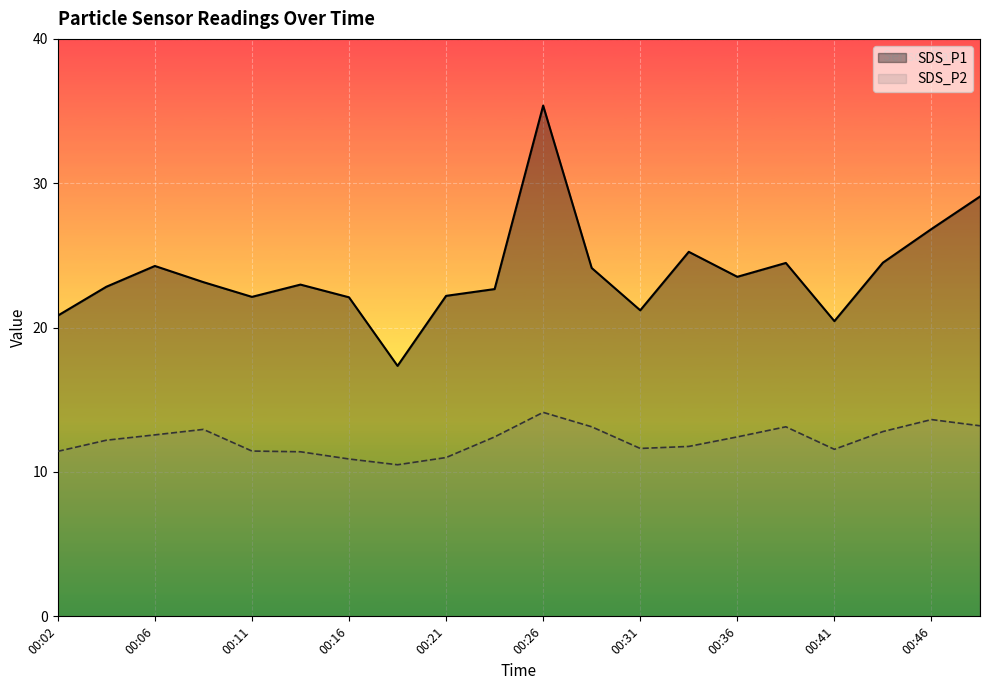

True or false: SDS_P1 has more than 0 points higher than both neighbors.

True